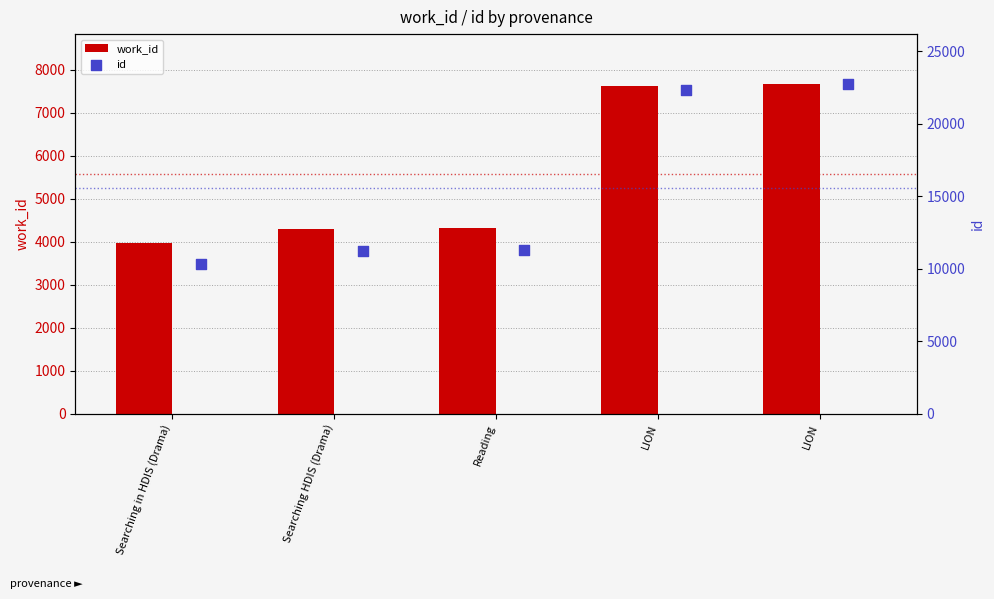

At how many categories does at least one series exceed 10964?

4